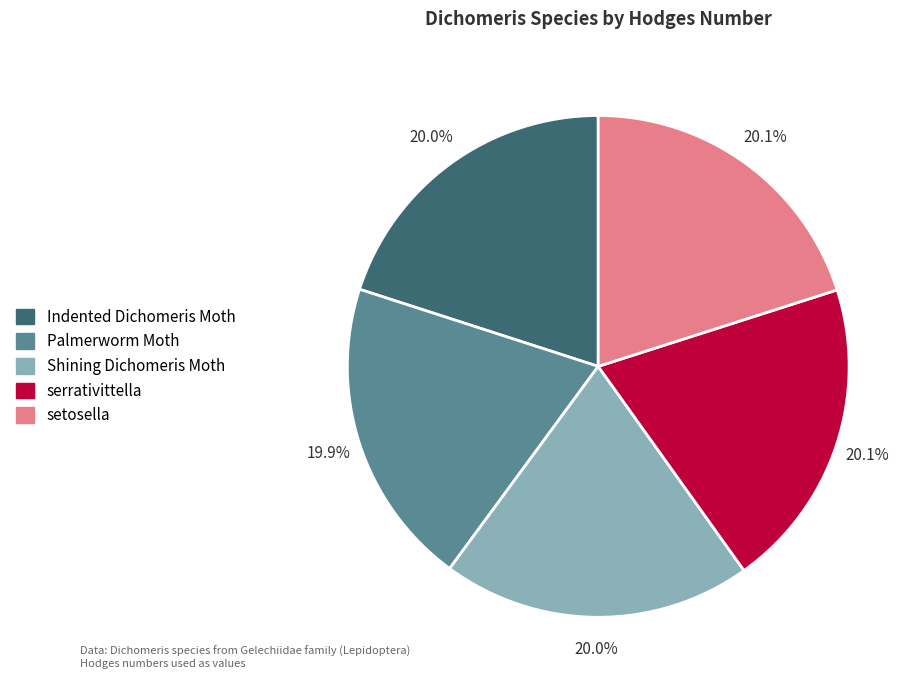

Is it true that serrativittella is 20% of the pie?

True